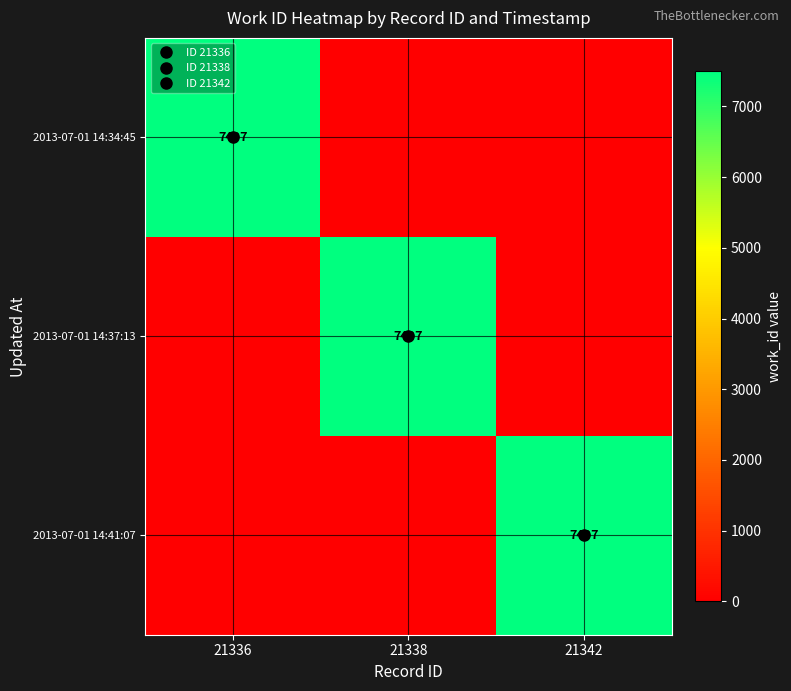

Which series has the largest total across all categories?

2013-07-01 14:34:45